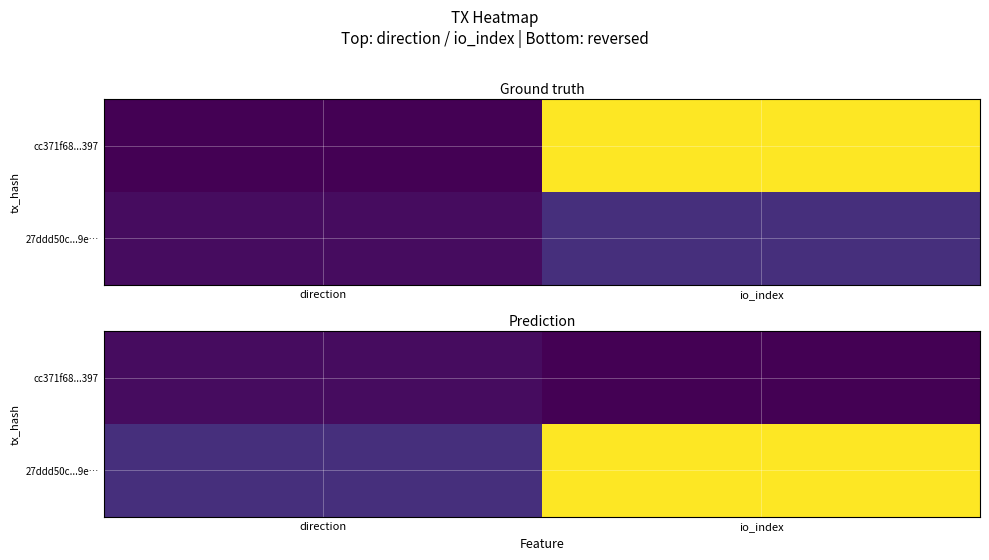

Count the cc371f68...397 values in the range -1 to 1.

2